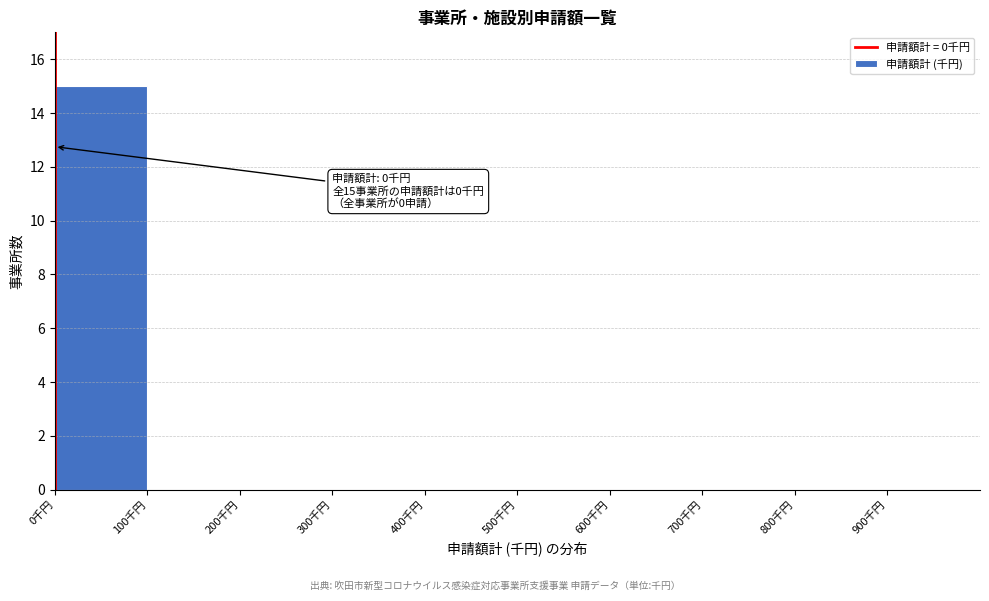

Over which range of the x-axis is the bar tallest?

0 to 100